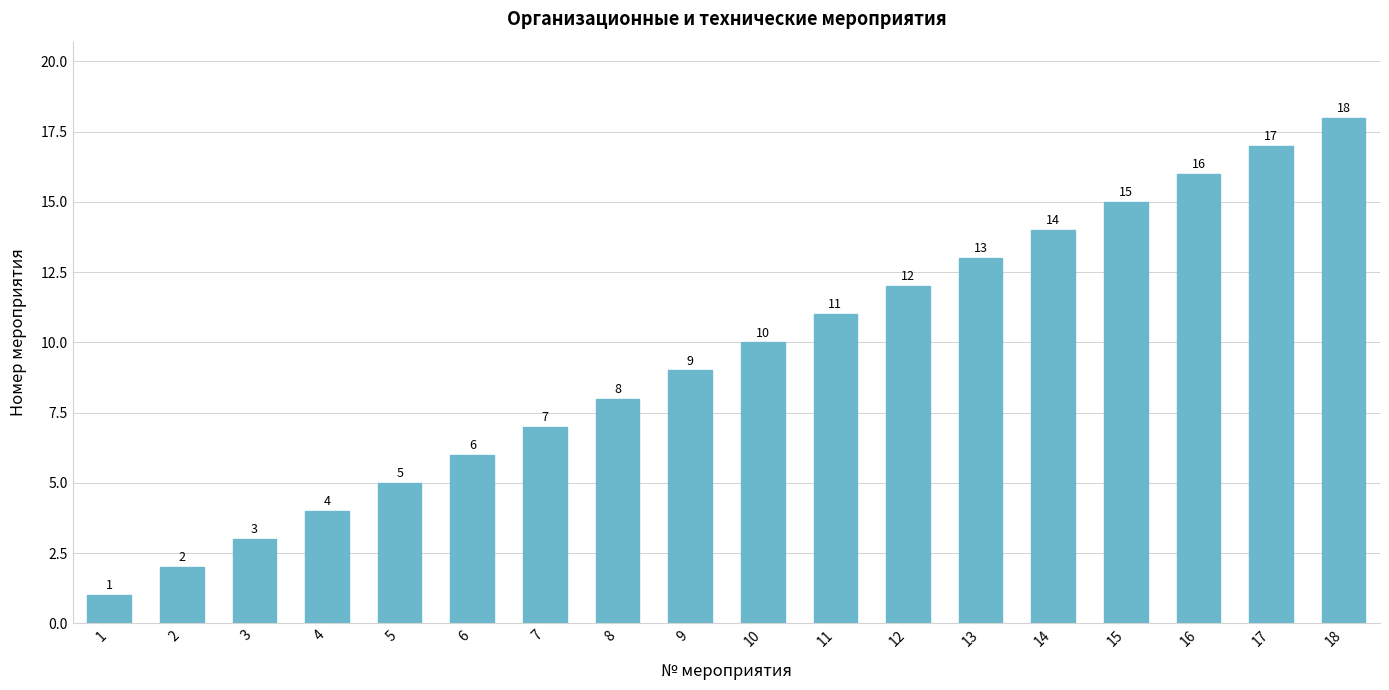

Is it true that the value at 11 is 11?

True